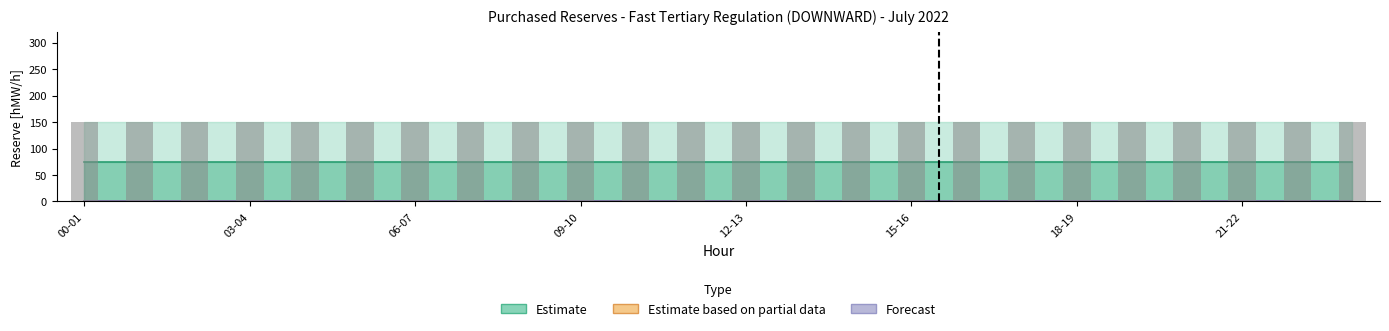

What is the value of the 02.07 bar at the 18th from the left?

150